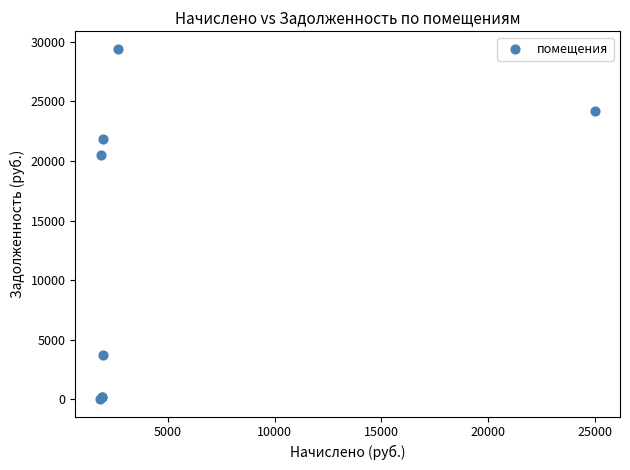

What Y value in the scatter plot is closest to 14718?

20522.9